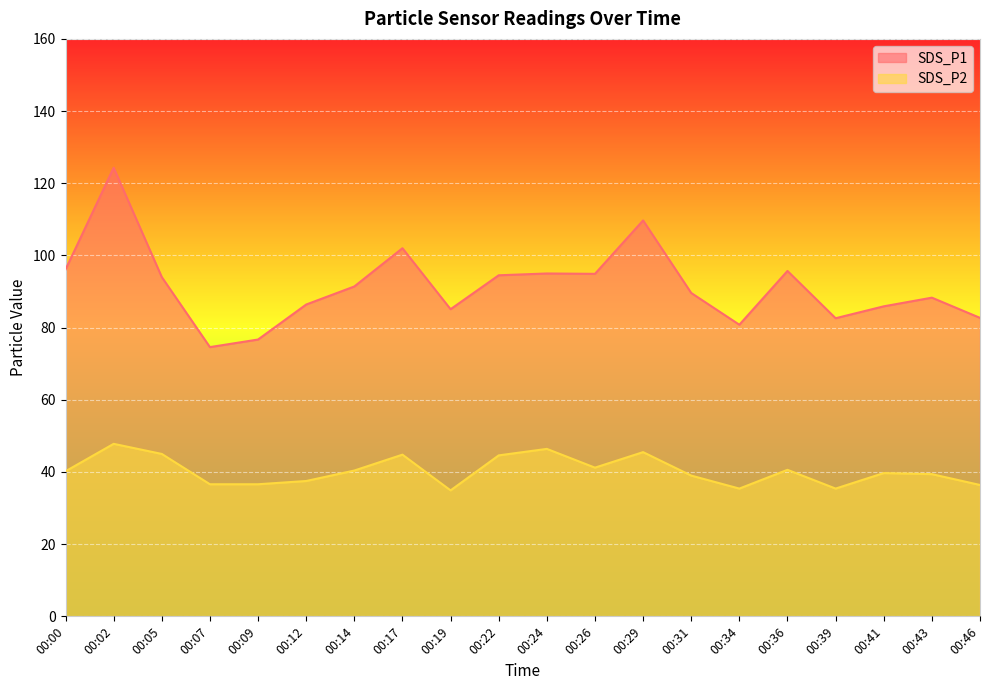

How many series are shown in this chart?

2